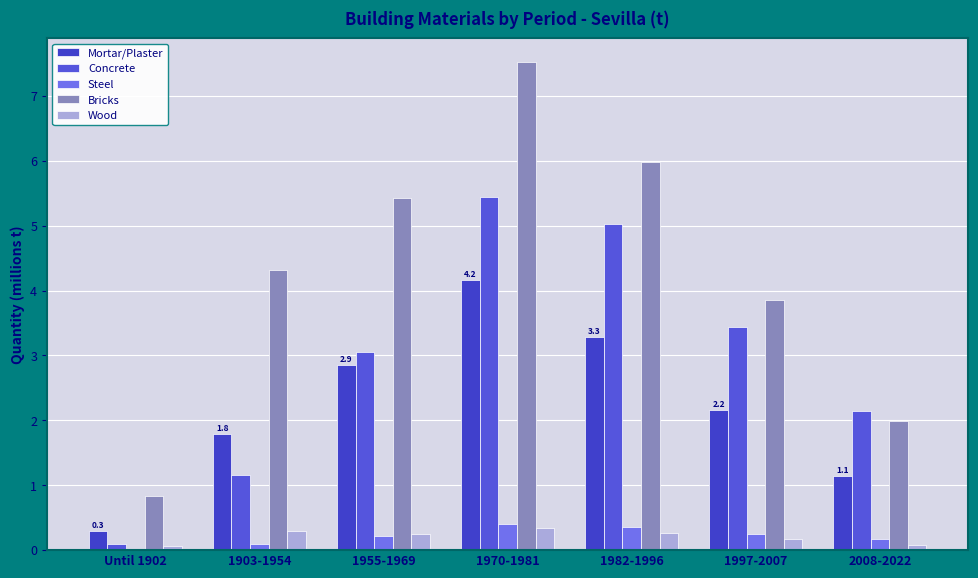

Which series has the largest range (max minus min)?

Bricks